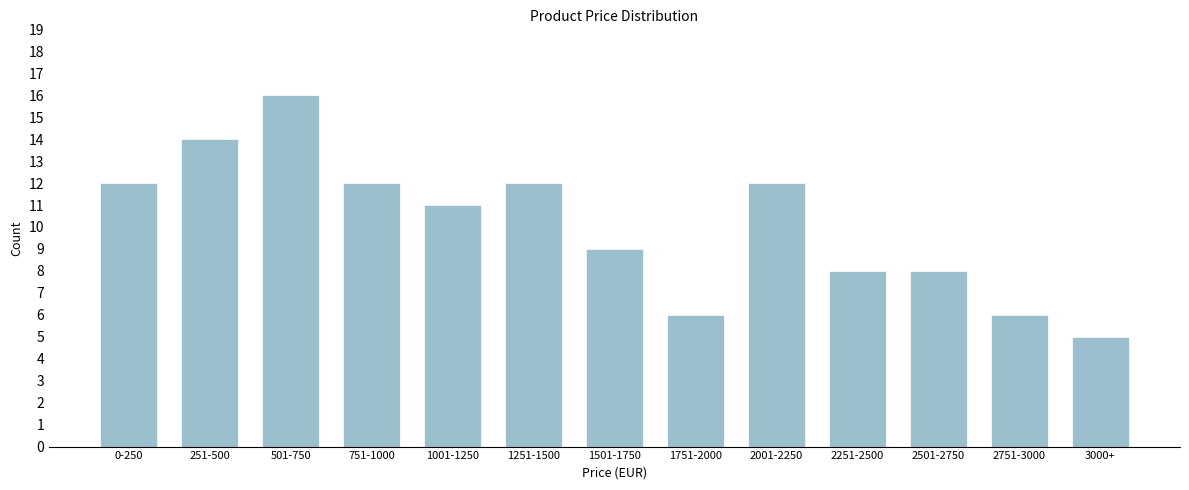

Reading left to right, extract all data points from this chart.

12	14	16	12	11	12	9	6	12	8	8	6	5